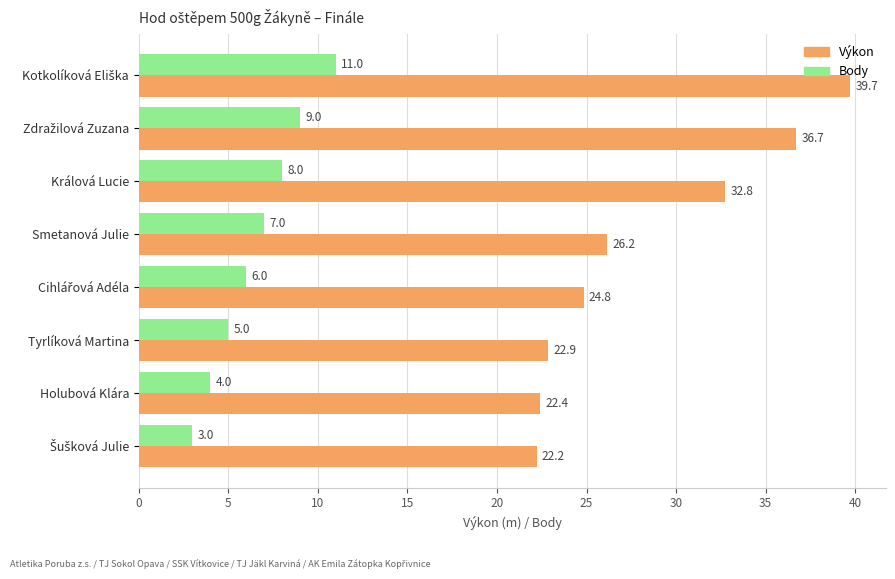

What is the smallest value displayed?

3.0